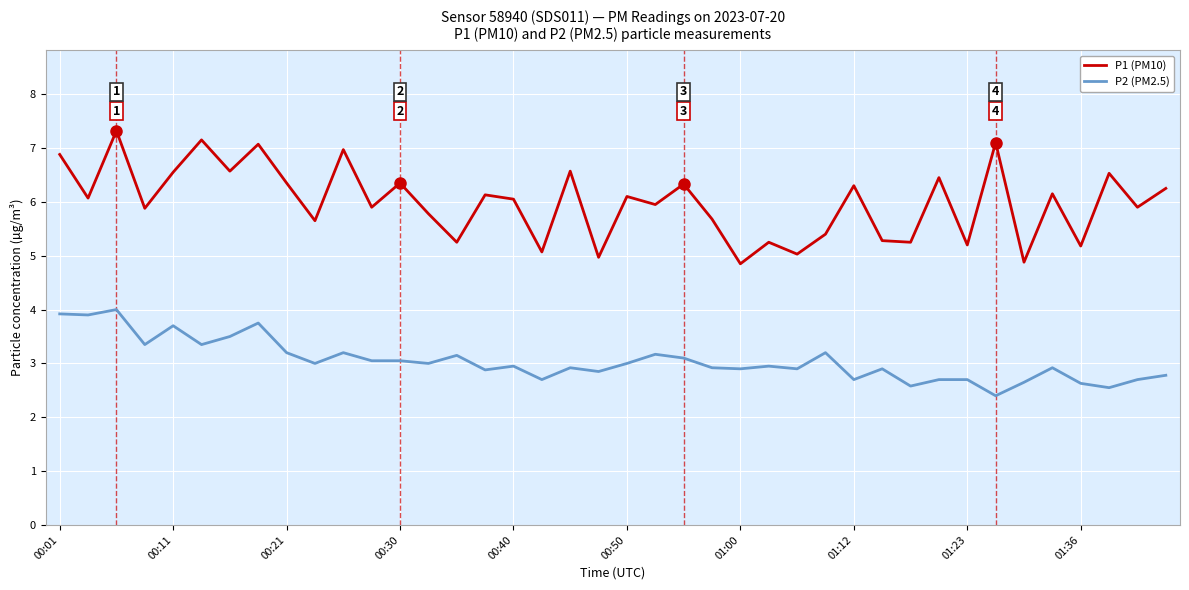

What is the minimum value shown in the chart?

2.4